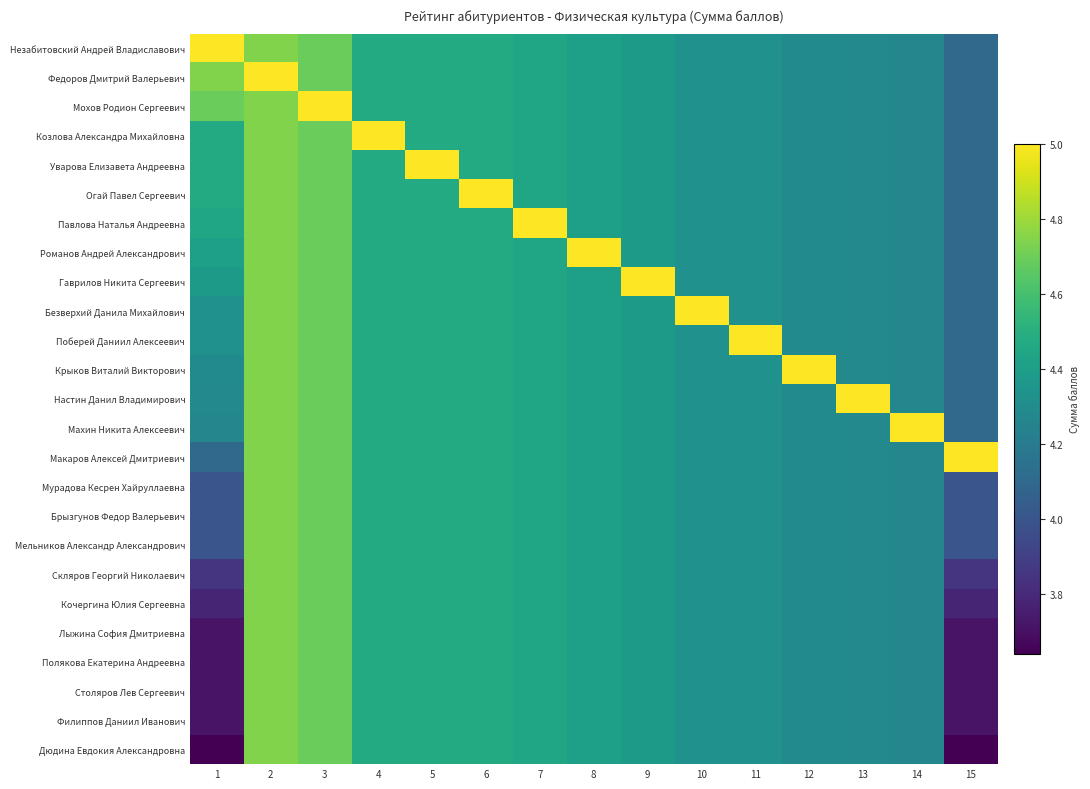

Which series has the largest range (max minus min)?

Дюдина Евдокия Александровна